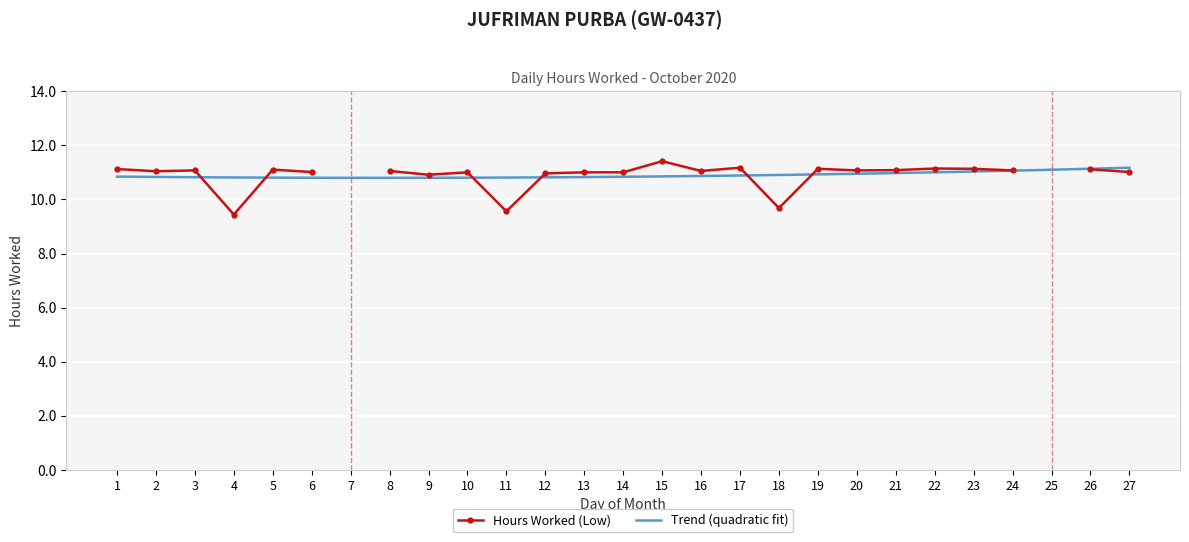

At how many categories does at least one series exceed 11?

18